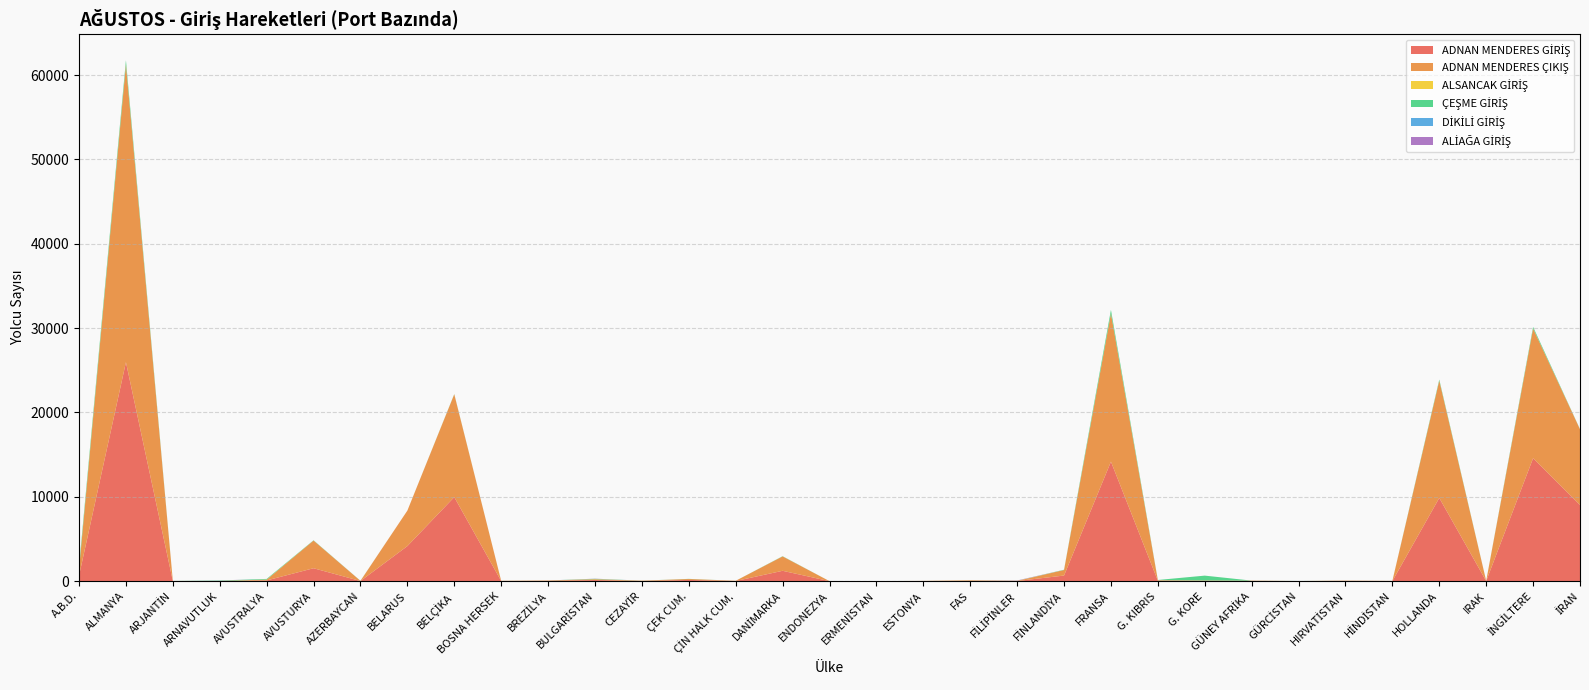

Reading left to right, transcribe all the data shown in this chart.

ADNAN MENDERES GİRİŞ: 649	25959	14	10	85	1532	16	4157	9964	20	39	131	19	146	18	1228	1	4	19	26	17	665	14170	55	53	32	2	31	12	9866	14	14575	9033
ADNAN MENDERES ÇIKIŞ: 748	35304	11	12	94	3284	20	4209	12192	22	41	90	37	112	27	1706	2	3	12	70	8	658	17569	56	19	27	11	29	17	13903	21	15368	8975
ALSANCAK GİRİŞ: 32	20	0	0	12	1	0	0	2	0	0	16	0	0	0	0	0	0	0	0	19	0	5	5	11	0	1	1	1	1	0	15	0
ÇEŞME GİRİŞ: 349	476	3	48	74	31	8	0	24	2	3	42	5	14	0	26	0	1	1	4	2	31	421	24	573	7	5	2	0	132	6	179	12
DİKİLİ GİRİŞ: 0	2	0	0	1	0	0	0	0	0	0	0	0	0	0	0	0	0	0	0	0	0	0	0	0	0	0	0	0	0	0	6	2
ALİAĞA GİRİŞ: 3	1	0	16	0	0	4	0	0	0	0	17	0	0	0	0	0	0	0	0	36	0	0	0	0	0	2	0	4	0	0	2	0